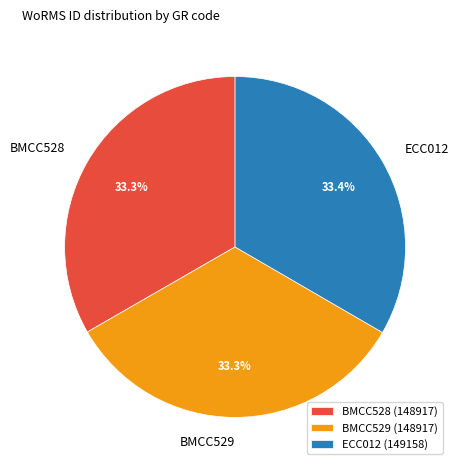

To the nearest percent, what is the combined percentage of ECC012 and BMCC529?

67%